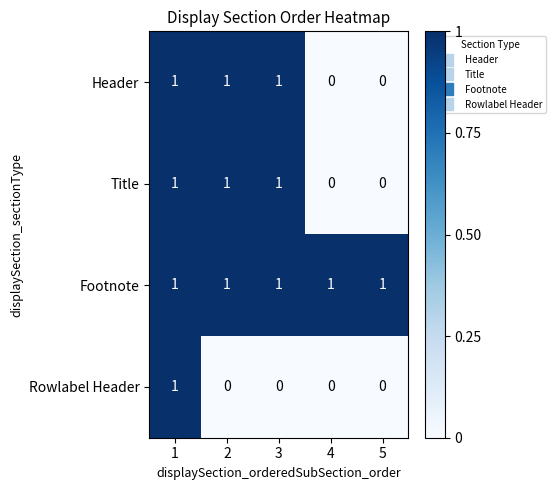

Reading left to right, transcribe all the data shown in this chart.

Header: 1=1	2=1	3=1	4=0	5=0
Title: 1=1	2=1	3=1	4=0	5=0
Footnote: 1=1	2=1	3=1	4=1	5=1
Rowlabel Header: 1=1	2=0	3=0	4=0	5=0